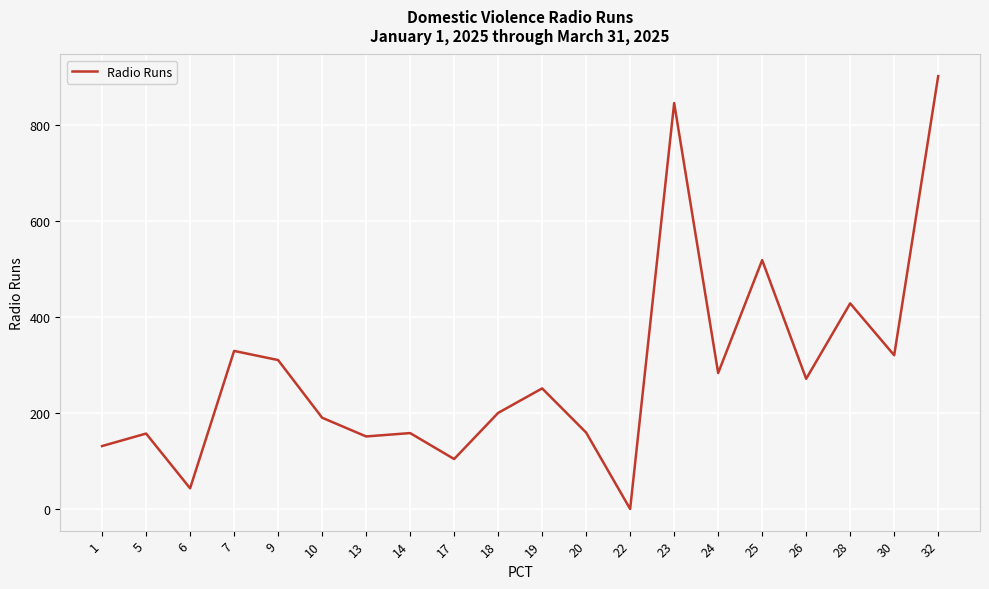

What is the greatest value displayed?

902